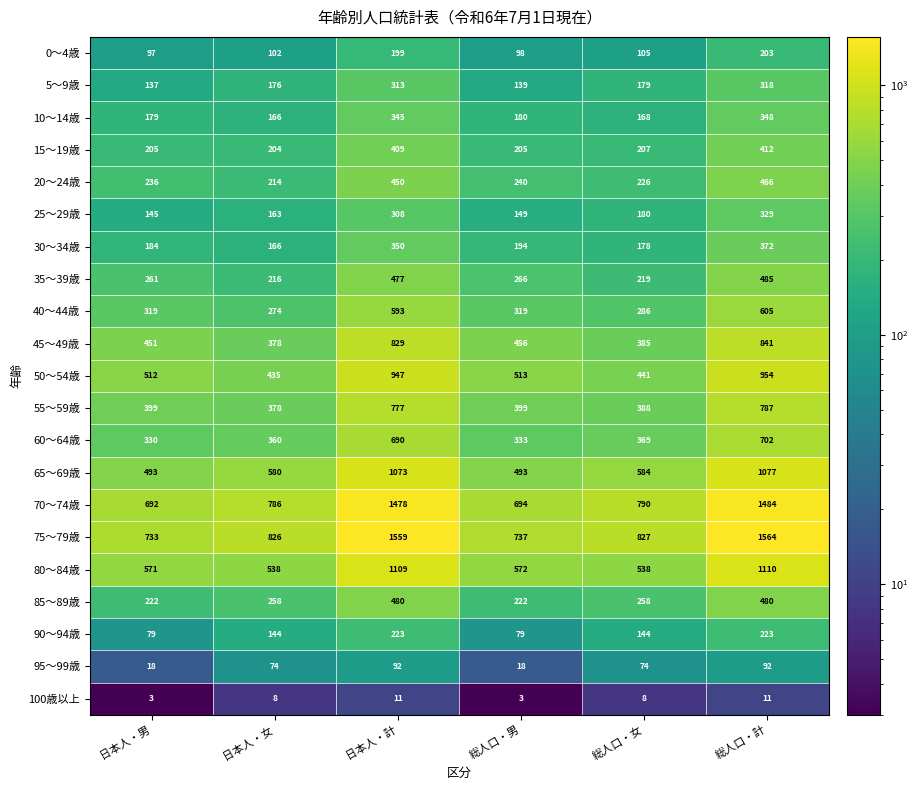

Which series has the largest range (max minus min)?

75～79歳